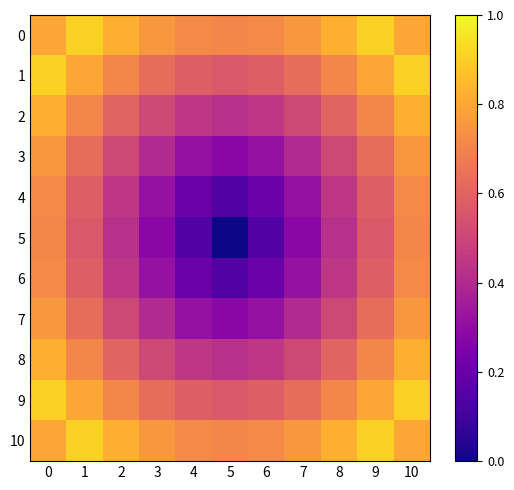

Which category has the lowest value across all series?

5